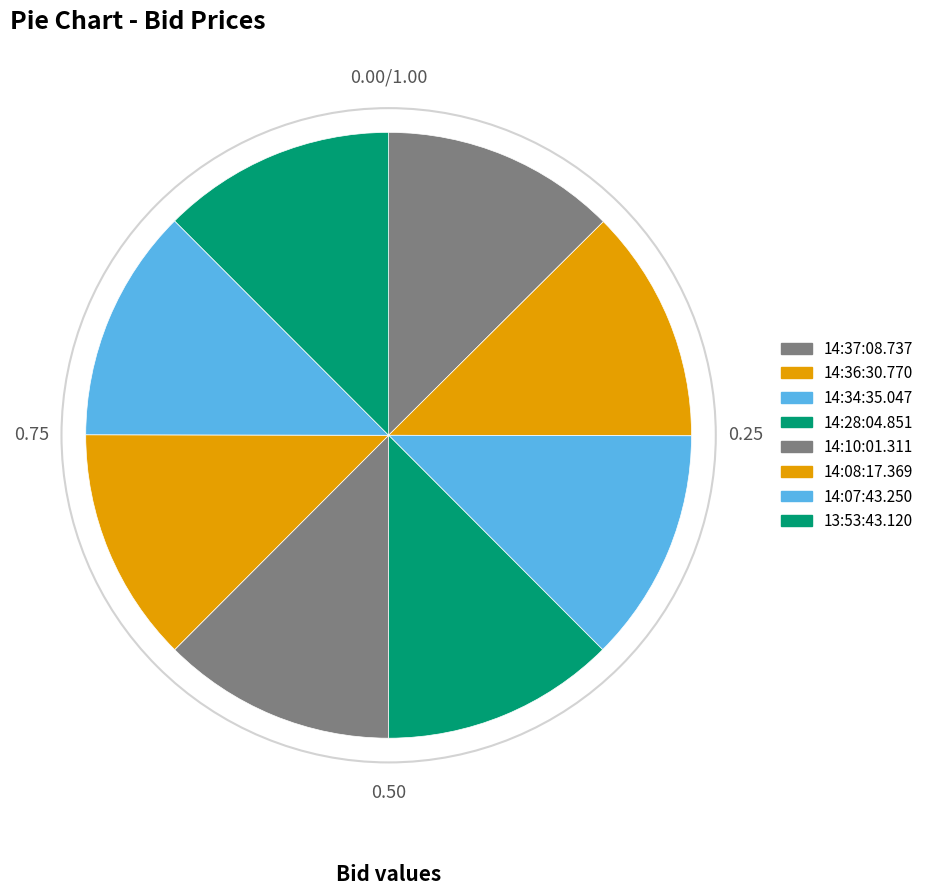

Count the number of slices in the pie.

8